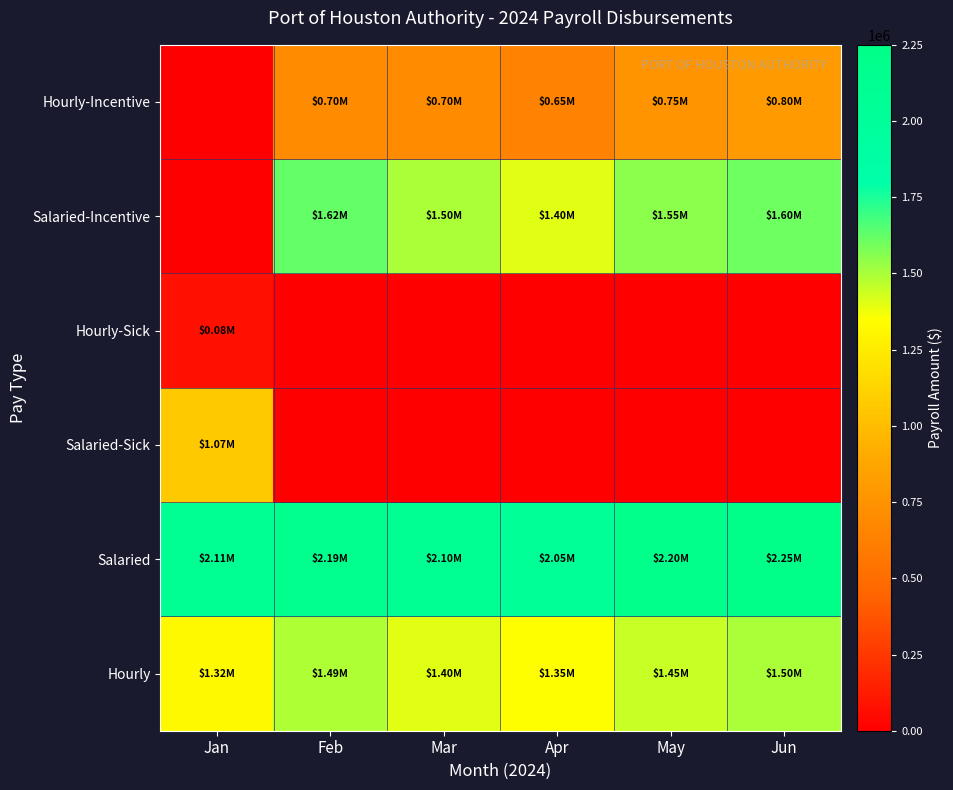

Rank the series at May from lowest to highest value.

Salaried-Sick, Hourly-Sick, Hourly-Incentive, Hourly, Salaried-Incentive, Salaried